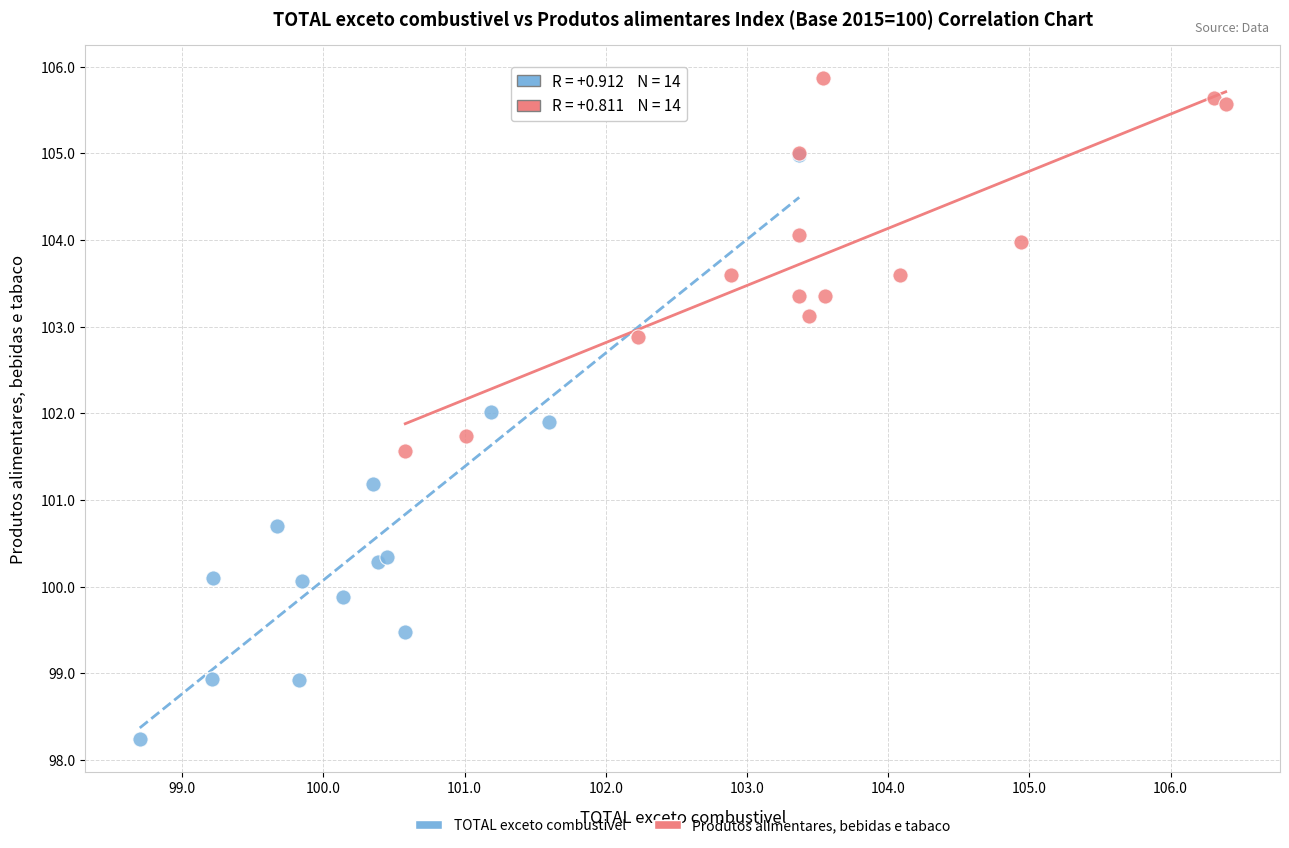

Which series contains the lowest Y value?

TOTAL exceto combustivel